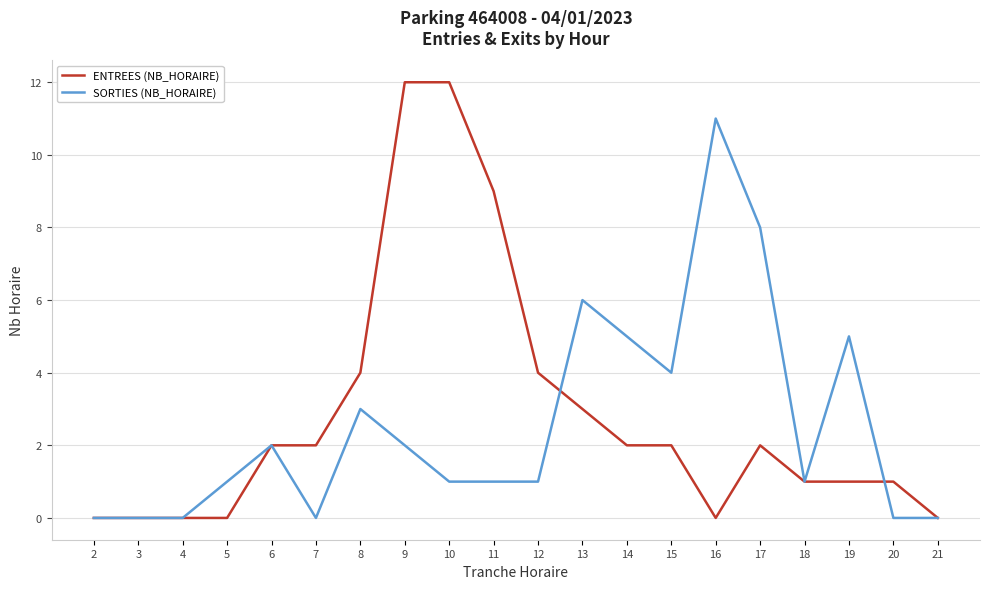

Reading right to left, transcribe all the data shown in this chart.

ENTREES (NB_HORAIRE): 0	1	1	1	2	0	2	2	3	4	9	12	12	4	2	2	0	0	0	0
SORTIES (NB_HORAIRE): 0	0	5	1	8	11	4	5	6	1	1	1	2	3	0	2	1	0	0	0